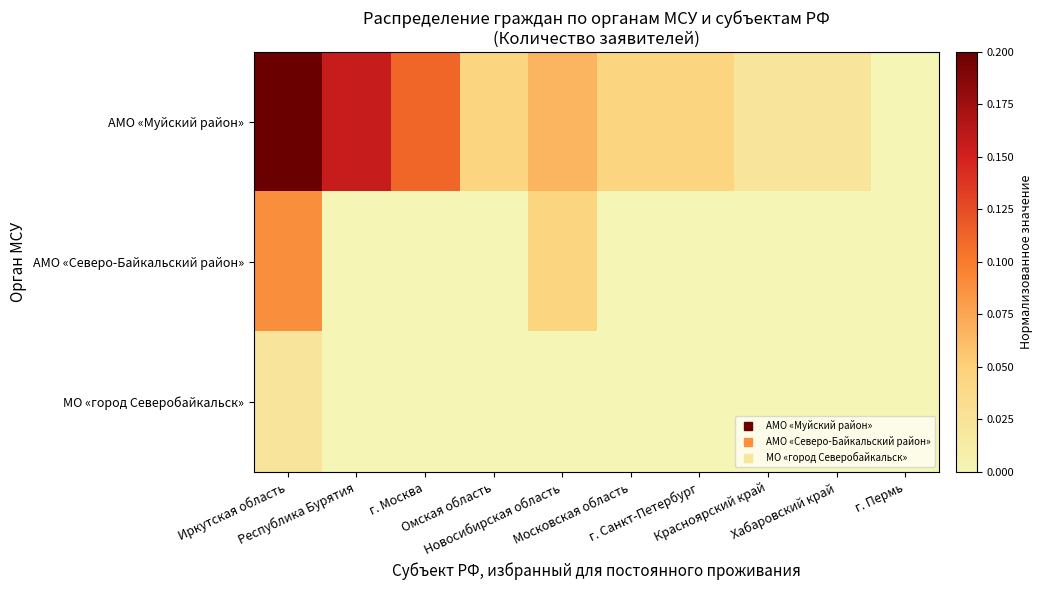

Reading right to left, extract all data points from this chart.

АМО «Муйский район»: г. Пермь=0.0	Хабаровский край=0.0	Красноярский край=0.0	г. Санкт-Петербург=0.0	Московская область=0.0	Новосибирская область=0.1	Омская область=0.0	г. Москва=0.1	Республика Бурятия=0.2	Иркутская область=0.2
АМО «Северо-Байкальский район»: г. Пермь=0.0	Хабаровский край=0.0	Красноярский край=0.0	г. Санкт-Петербург=0.0	Московская область=0.0	Новосибирская область=0.0	Омская область=0.0	г. Москва=0.0	Республика Бурятия=0.0	Иркутская область=0.1
МО «город Северобайкальск»: г. Пермь=0.0	Хабаровский край=0.0	Красноярский край=0.0	г. Санкт-Петербург=0.0	Московская область=0.0	Новосибирская область=0.0	Омская область=0.0	г. Москва=0.0	Республика Бурятия=0.0	Иркутская область=0.0